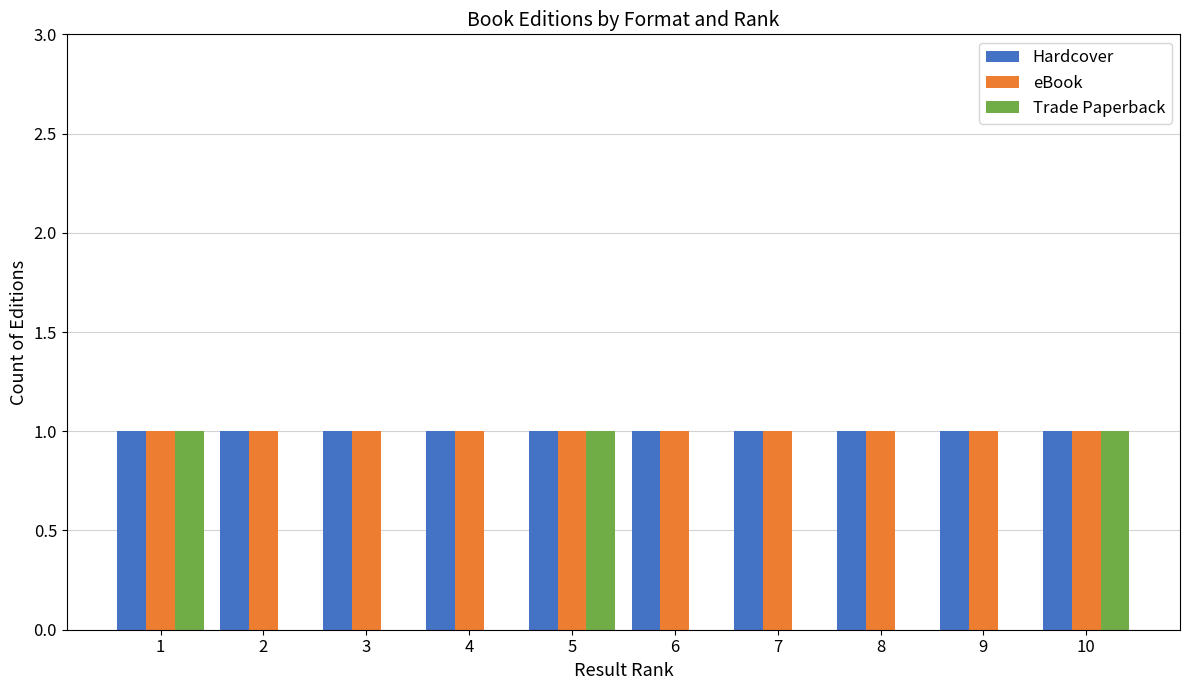

Is the value of eBook at 10 greater than the value of Trade Paperback at 8?

Yes